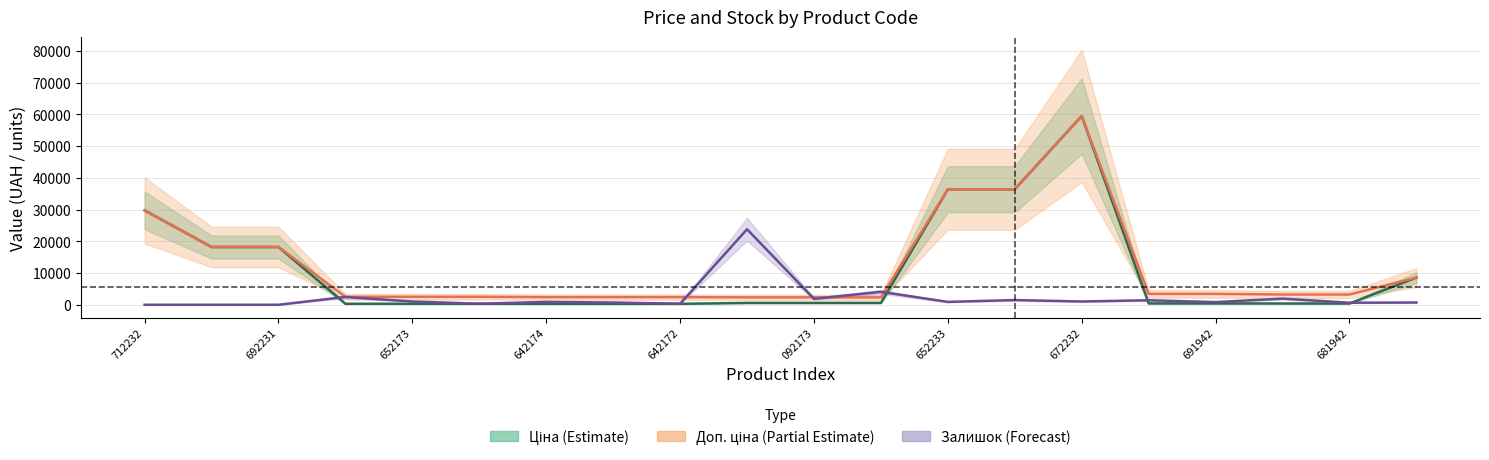

True or false: Ціна (Estimate) and Залишок (Forecast) intersect in this chart.

True